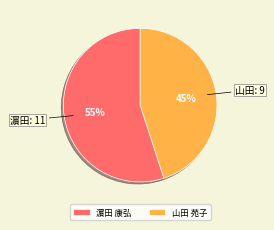

Is there a majority slice in this chart?

Yes